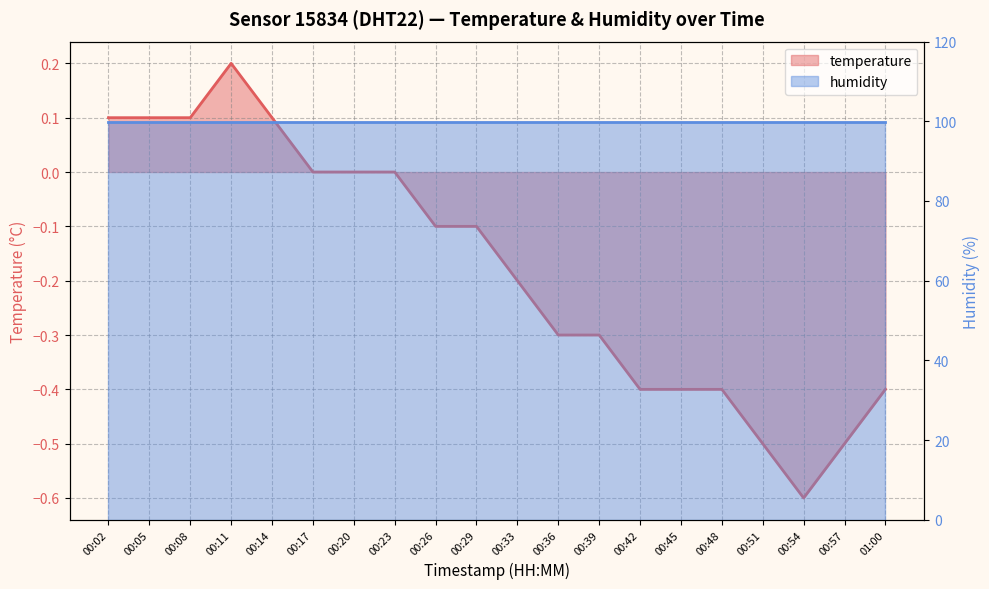

Is it true that the value at 00:57 is -0.9?

False